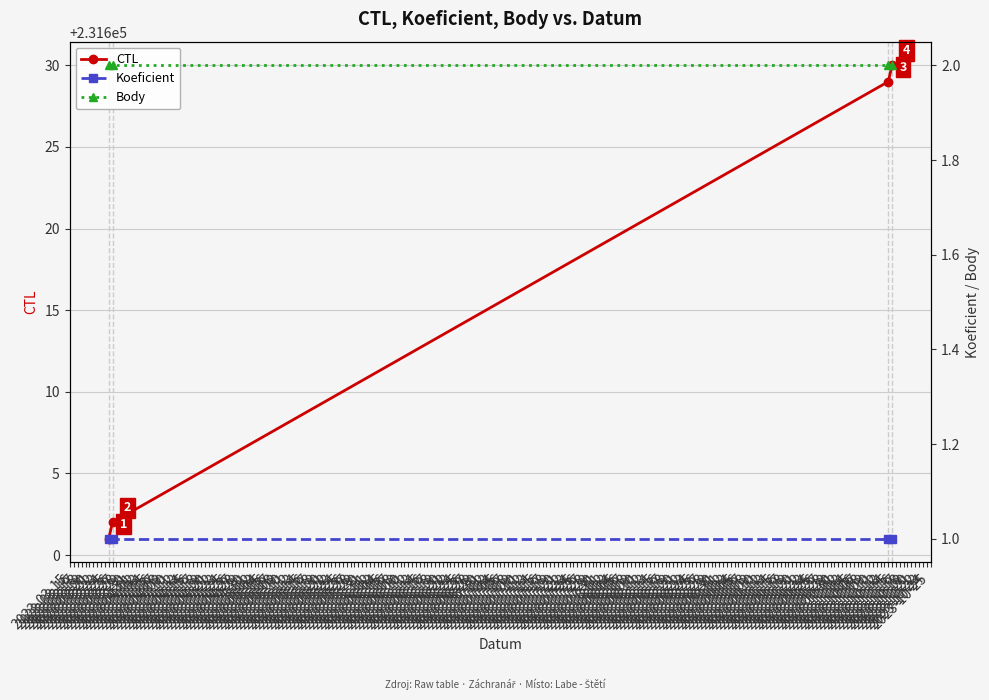

What is the spread (max minus min) of values at 2023-10-15?

231629